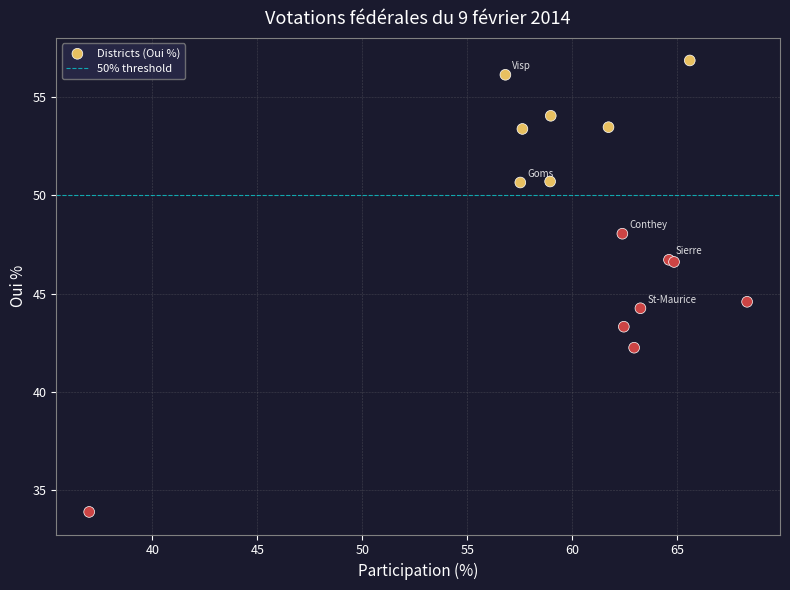

What Y value in the scatter plot is closest to 45?

44.6